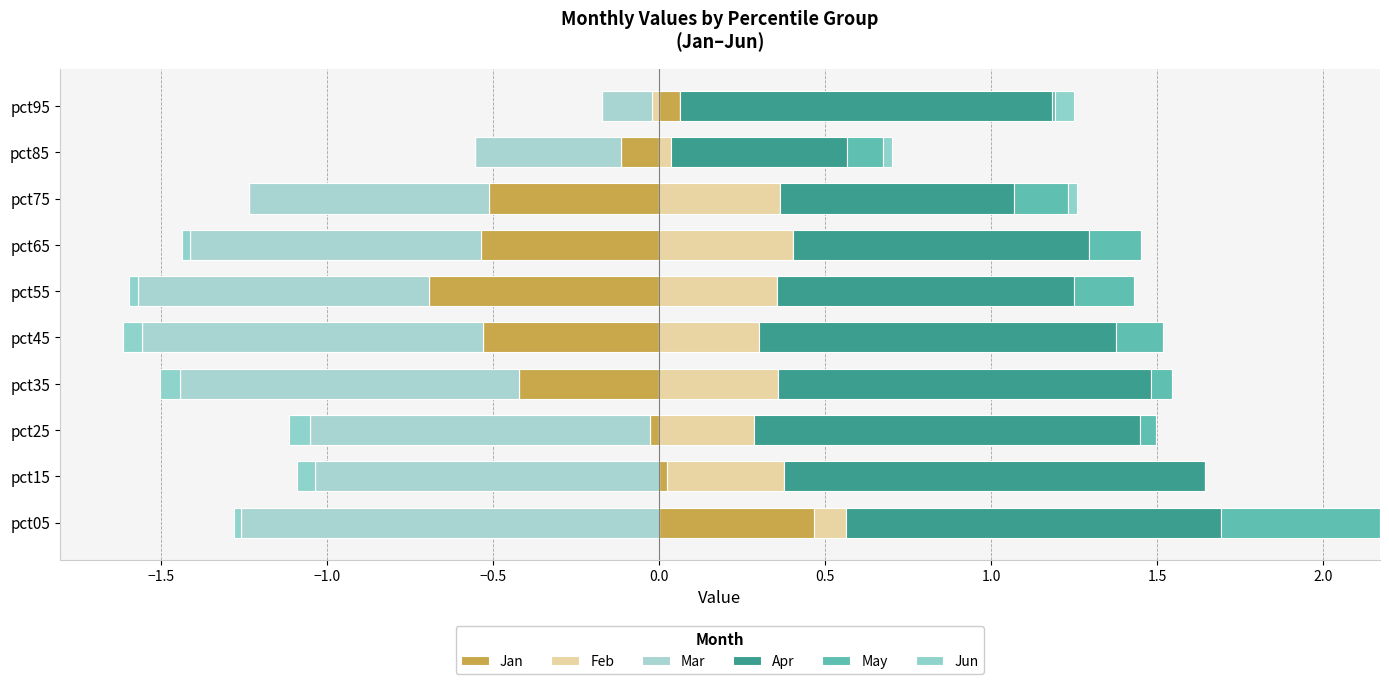

Are the bars horizontal?

Yes